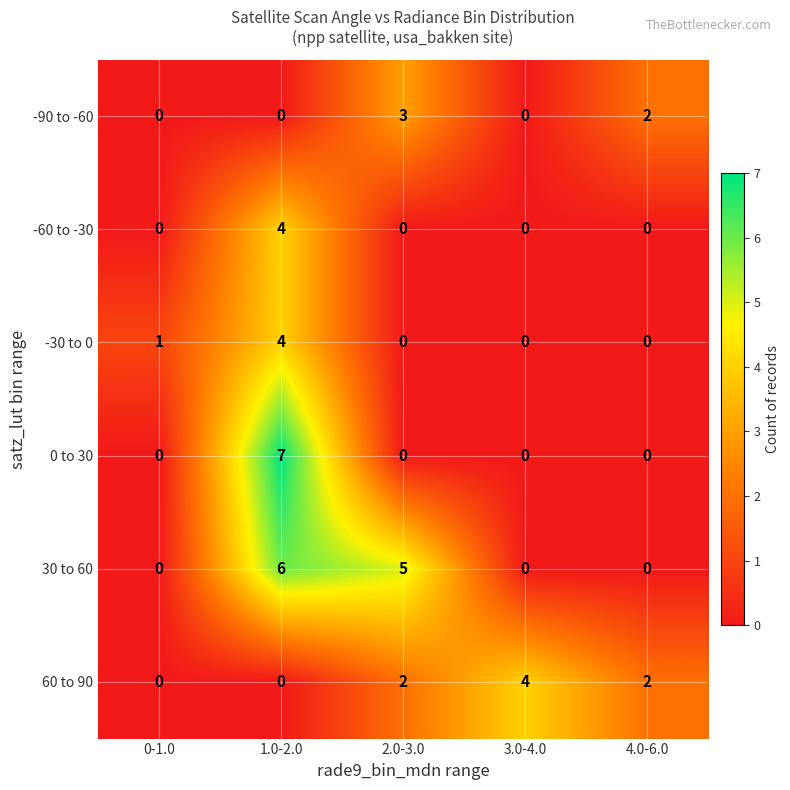

Which series has the largest range (max minus min)?

0 to 30